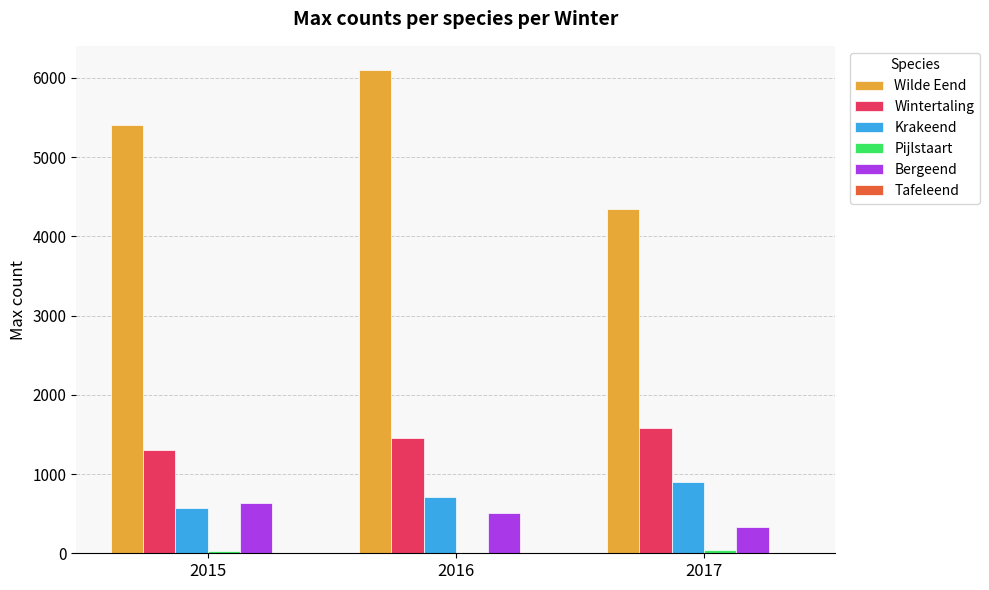

Which series changed the most between 2015 and 2017?

Wilde Eend